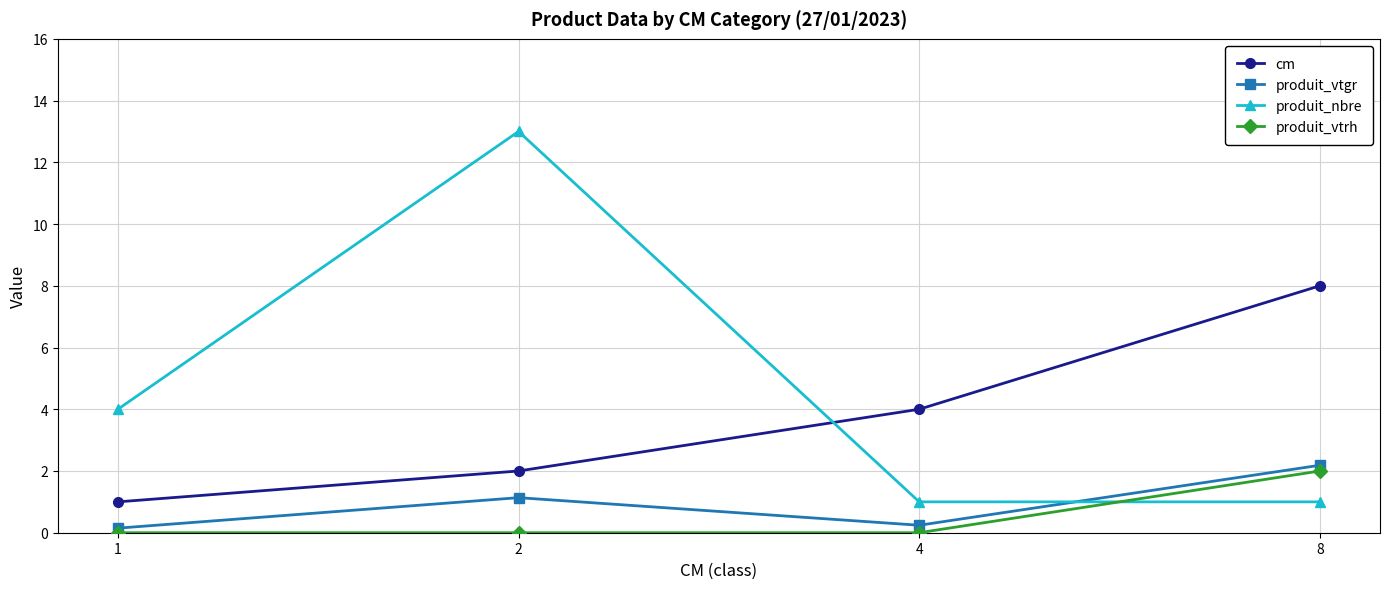

Between 1 and 2, which series saw the biggest shift?

produit_nbre